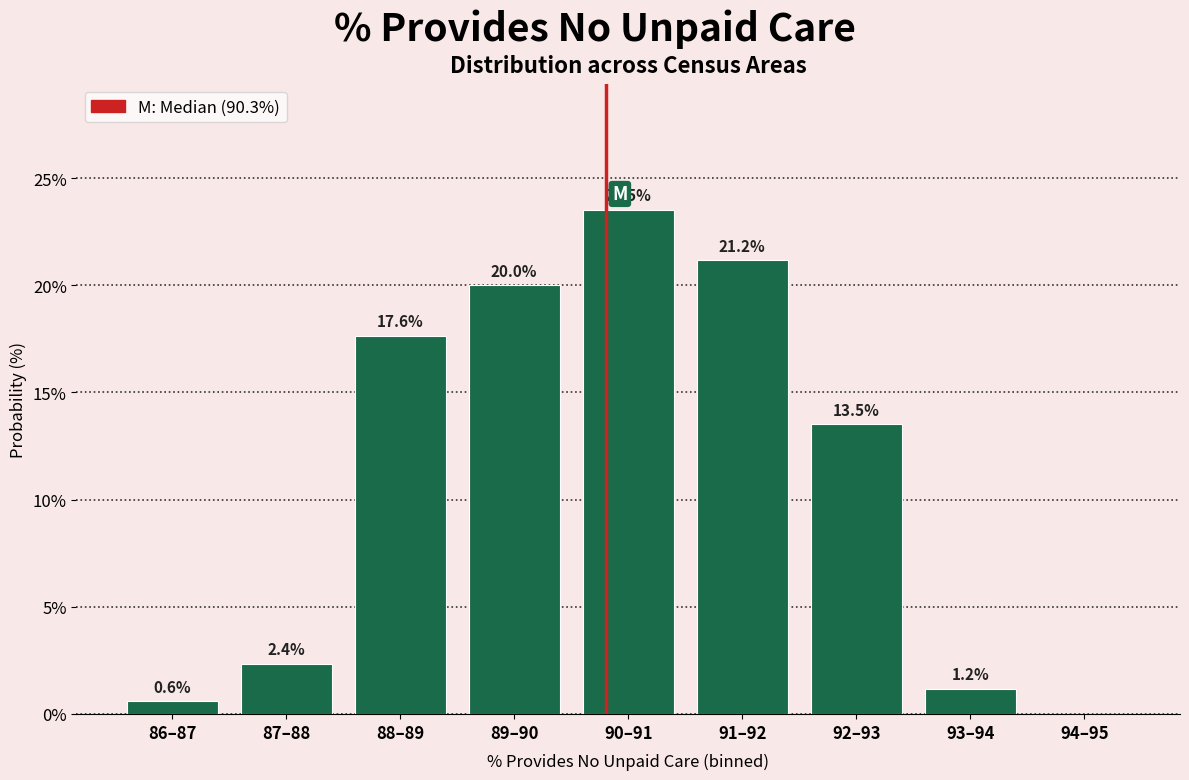

Reading left to right, what are all the values shown in this chart?

86–87=0.6	87–88=2.4	88–89=17.6	89–90=20.0	90–91=23.5	91–92=21.2	92–93=13.5	93–94=1.2	94–95=0.0